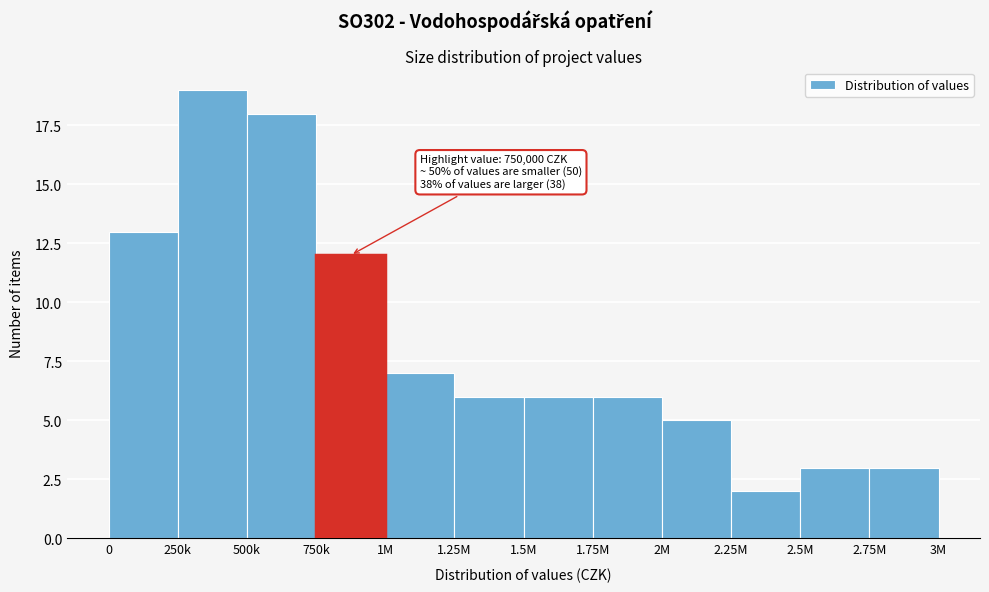

Reading left to right, what are all the values shown in this chart?

13	19	18	12	7	6	6	6	5	2	3	3